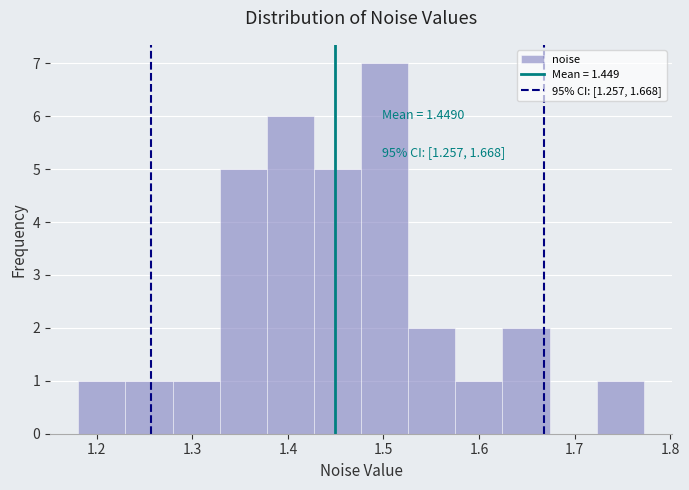

Which range on the x-axis has the tallest bar?

1.48 to 1.53